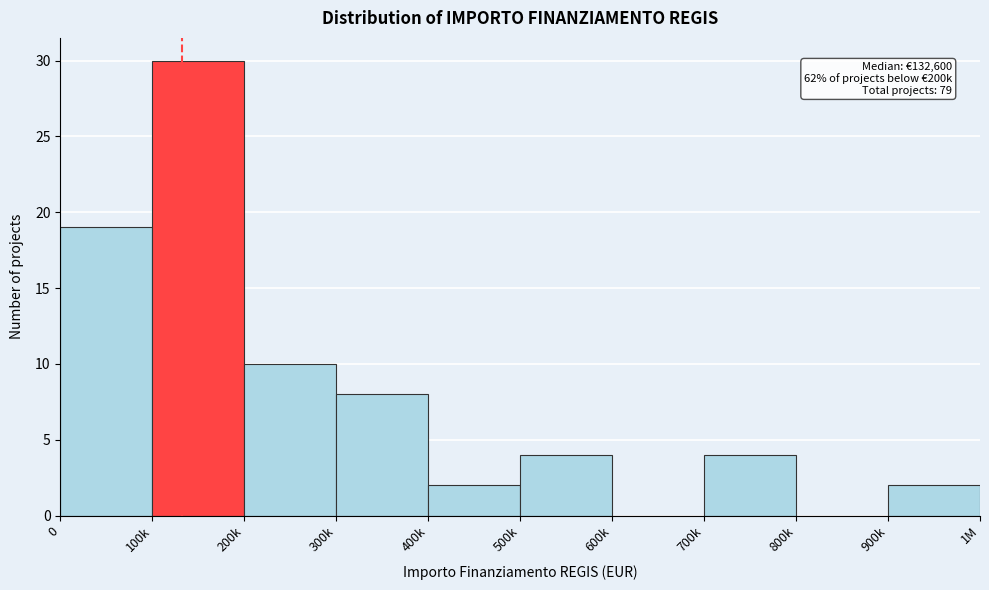

Reading right to left, transcribe all the data shown in this chart.

900k=2	800k=0	700k=4	600k=0	500k=4	400k=2	300k=8	200k=10	100k=30	0=19